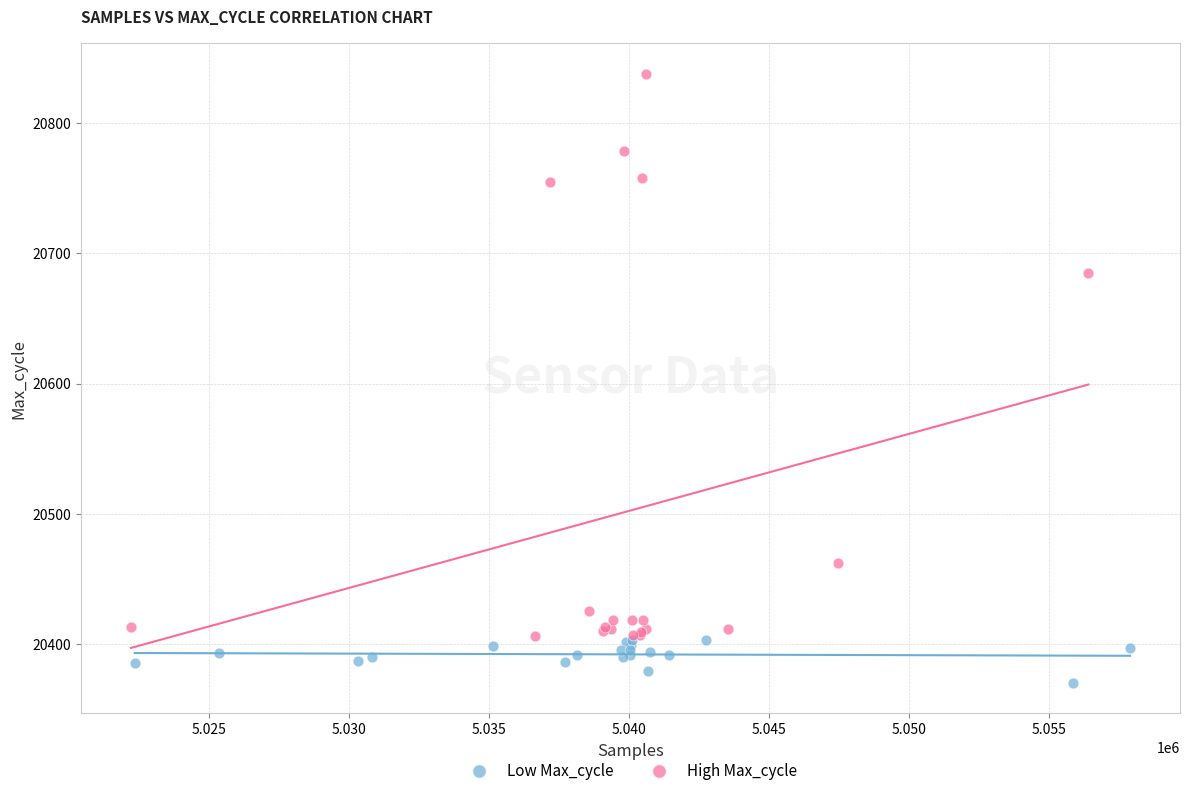

Which series has the largest Y range (max minus min)?

High Max_cycle